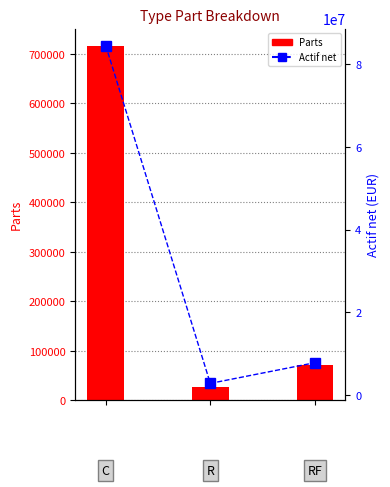

What value does the Actif net series have at 0?

84589180.0